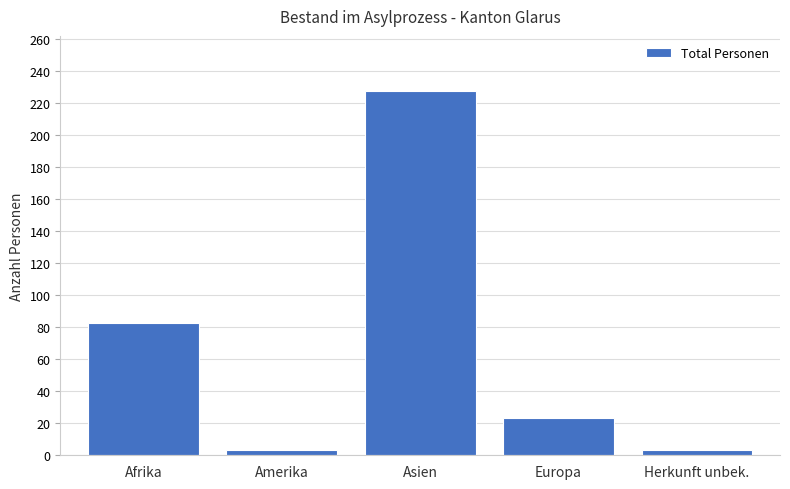

How many data points does each series have?

5